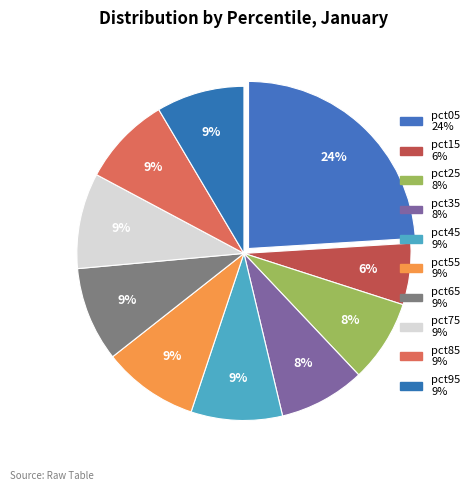

Is pct45 the majority of the pie?

No